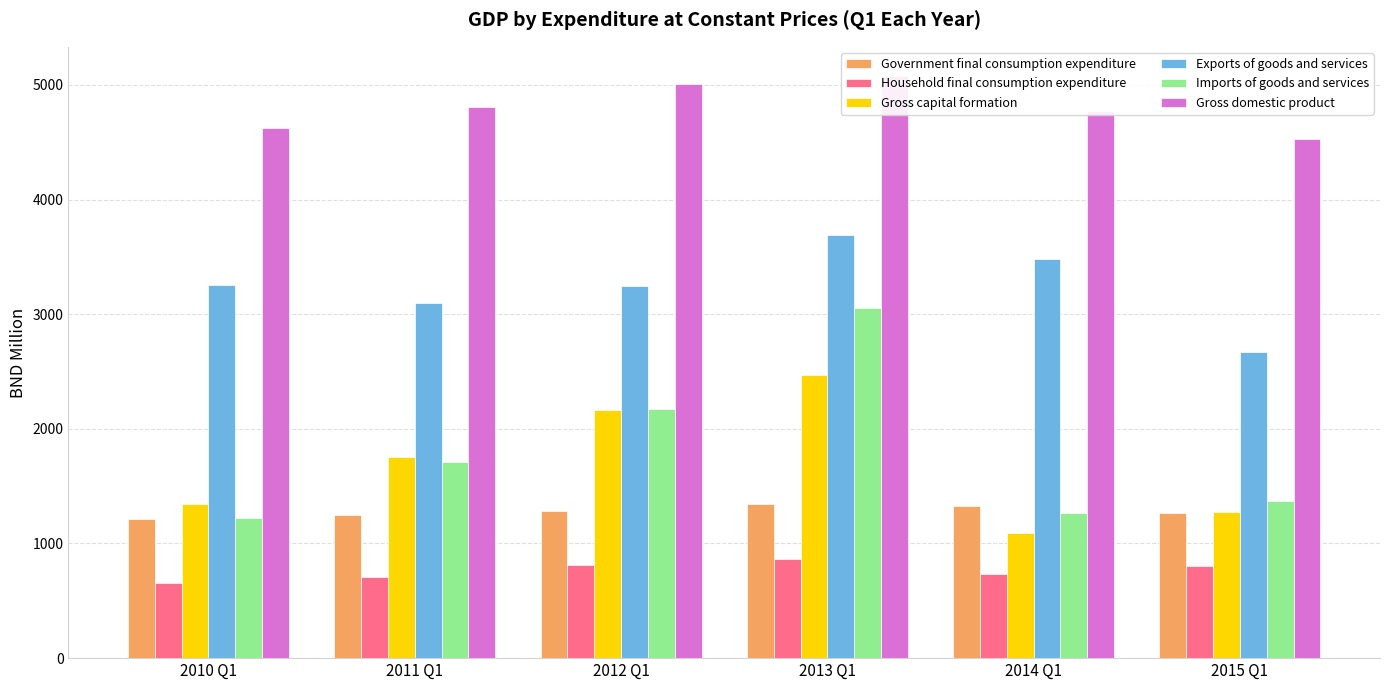

At which label does Exports of goods and services first exceed 3254?

2010 Q1